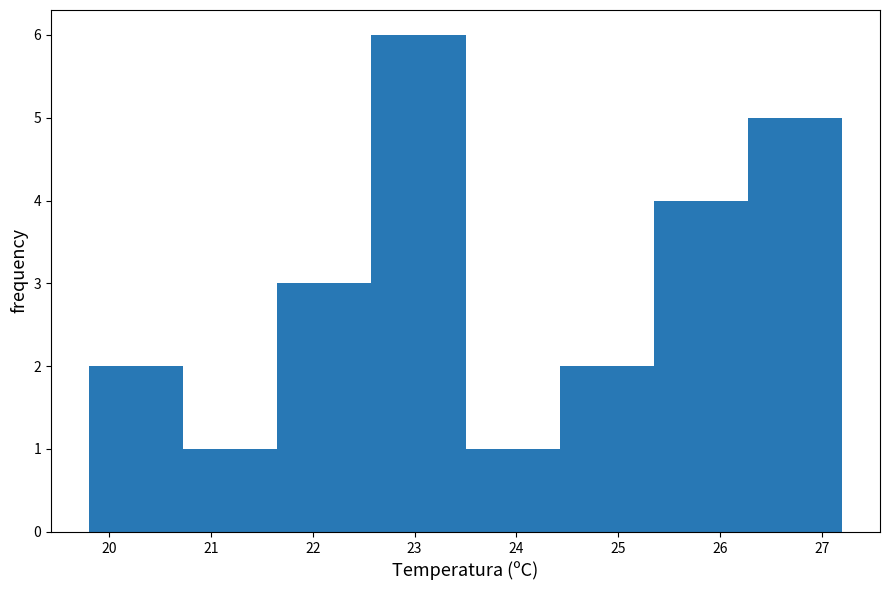

Which range on the x-axis has the tallest bar?

22.6 to 23.5